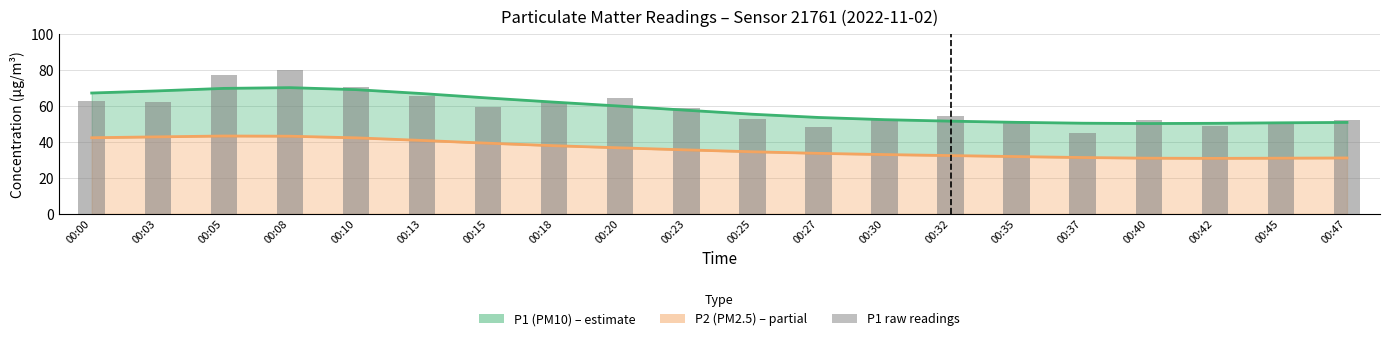

The value of P2 mean at 00:27 is 33.7. True or false?

True